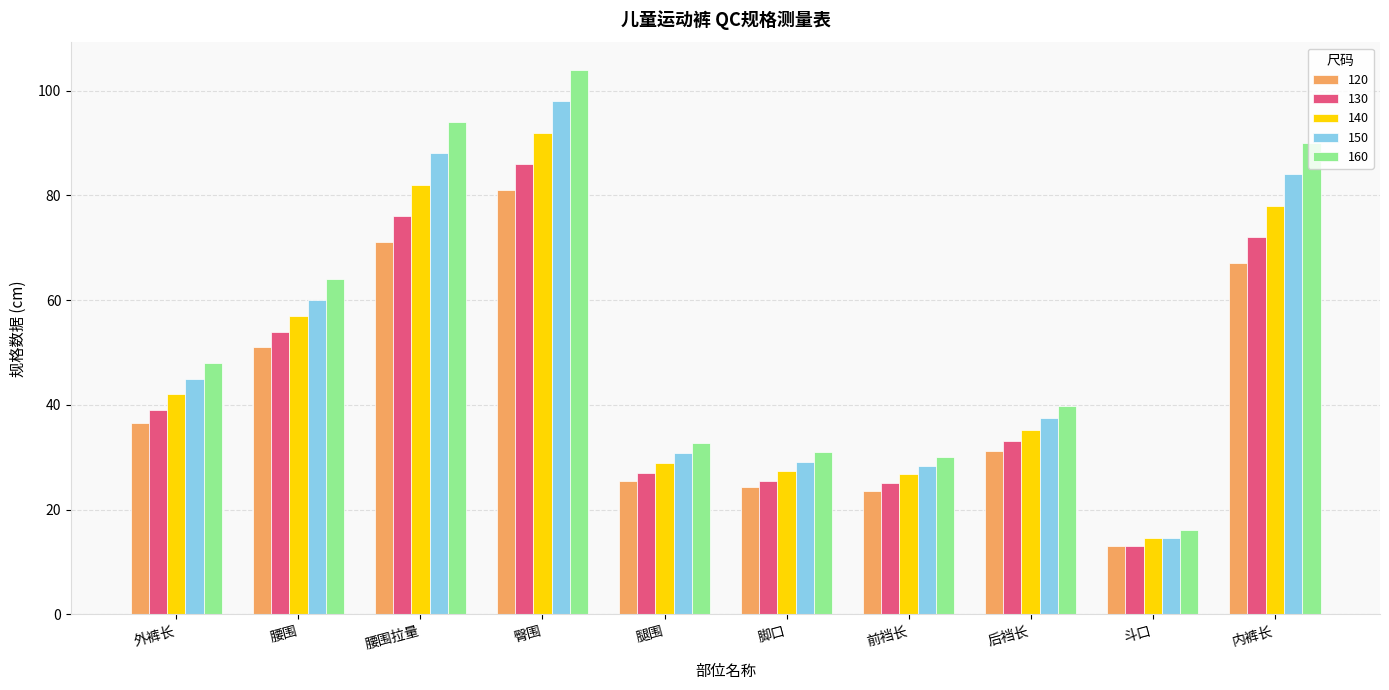

What position from the left is 脚口?

6